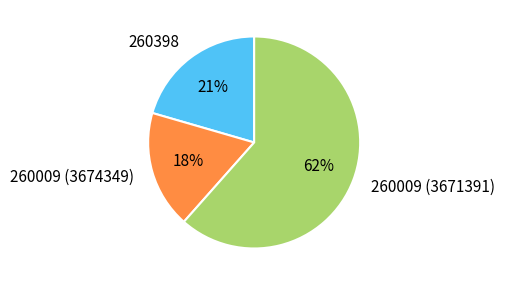

To the nearest percent, what is the difference between the largest and smallest slice percentages?

44%